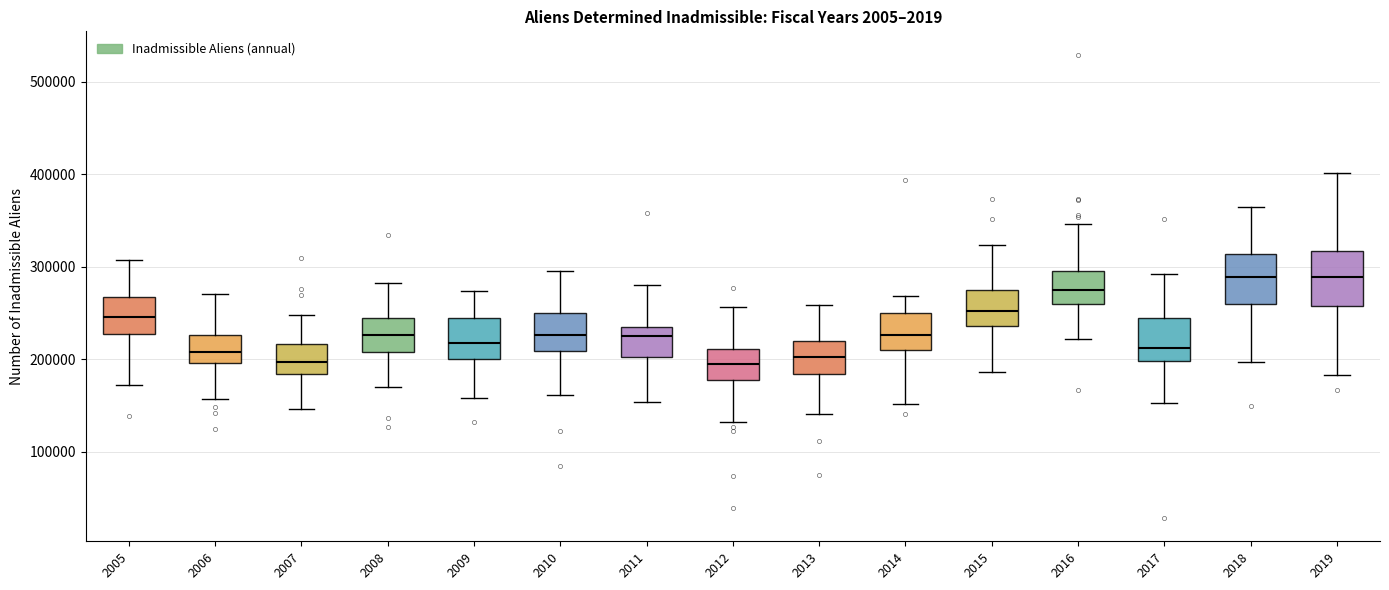

Reading left to right, read every box against the y-axis: the position of its median line, the range the box covers, and the ends of its whiskers. The values are not printed on the chart, so give them approximately, as read against the axis.

2005: median 250000, box 230000 to 270000, whiskers 170000 to 310000
2006: median 210000, box 200000 to 230000, whiskers 160000 to 270000
2007: median 200000, box 180000 to 220000, whiskers 150000 to 250000
2008: median 230000, box 210000 to 240000, whiskers 170000 to 280000
2009: median 220000, box 200000 to 240000, whiskers 160000 to 270000
2010: median 230000, box 210000 to 250000, whiskers 160000 to 290000
2011: median 230000 (just below the box's upper edge), box 200000 to 230000, whiskers 150000 to 280000
2012: median 190000, box 180000 to 210000, whiskers 130000 to 260000
2013: median 200000, box 180000 to 220000, whiskers 140000 to 260000
2014: median 230000, box 210000 to 250000, whiskers 150000 to 270000
2015: median 250000, box 240000 to 280000, whiskers 190000 to 320000
2016: median 280000, box 260000 to 300000, whiskers 220000 to 350000
2017: median 210000, box 200000 to 240000, whiskers 150000 to 290000
2018: median 290000, box 260000 to 310000, whiskers 200000 to 360000
2019: median 290000, box 260000 to 320000, whiskers 180000 to 400000